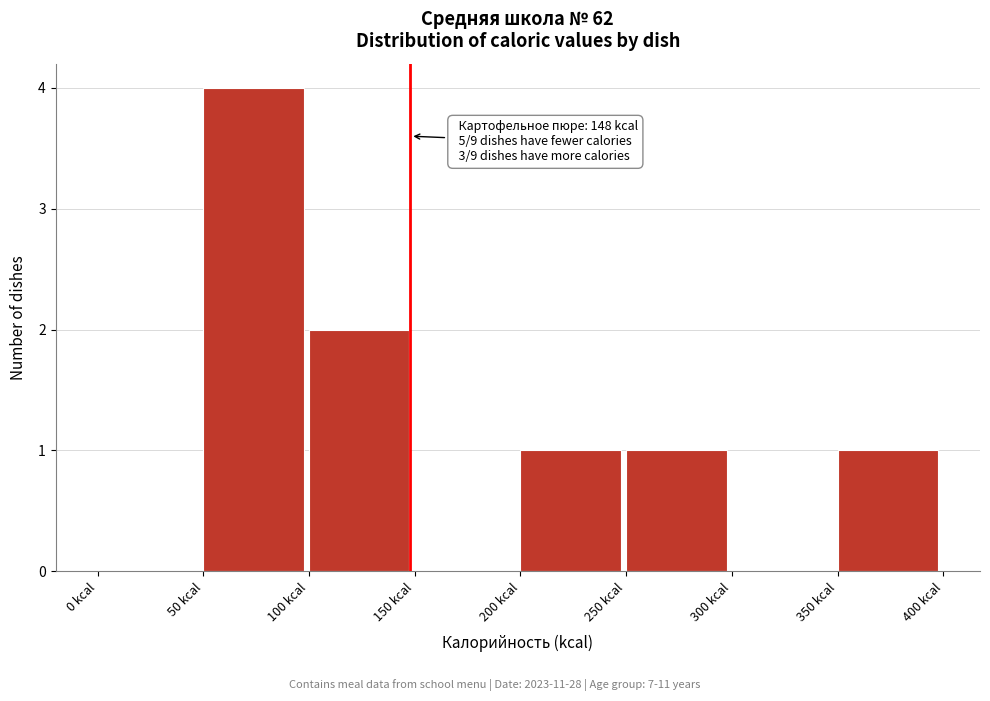

Over which range of the x-axis is the bar tallest?

50 to 100